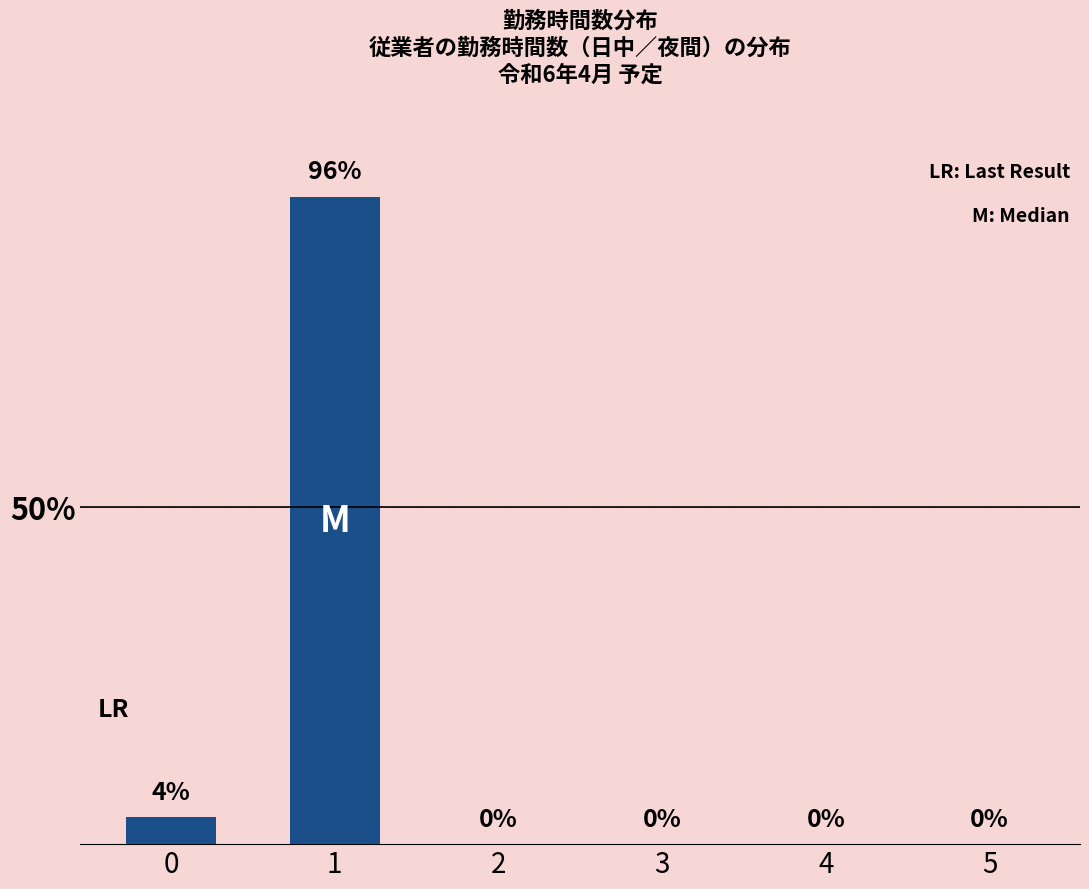

The chart shows a value of -66 at 2. True or false?

False